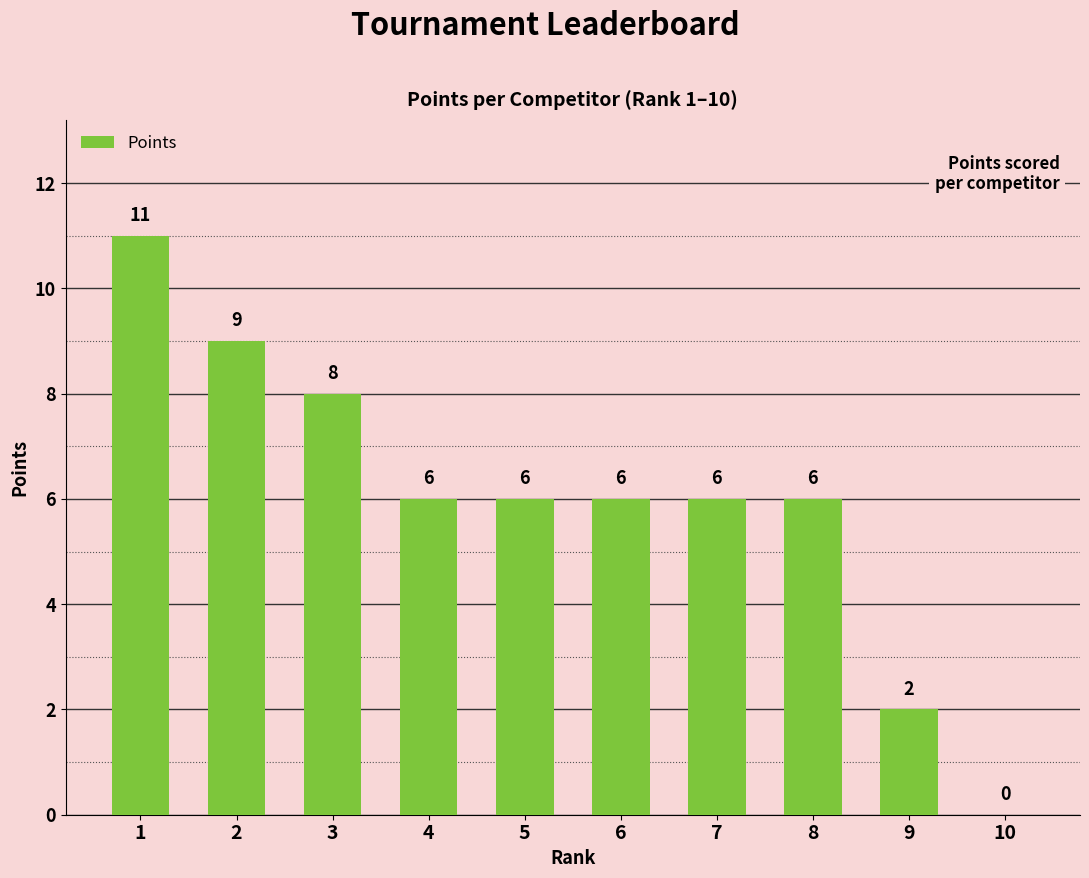

What is the maximum value shown in the chart?

11